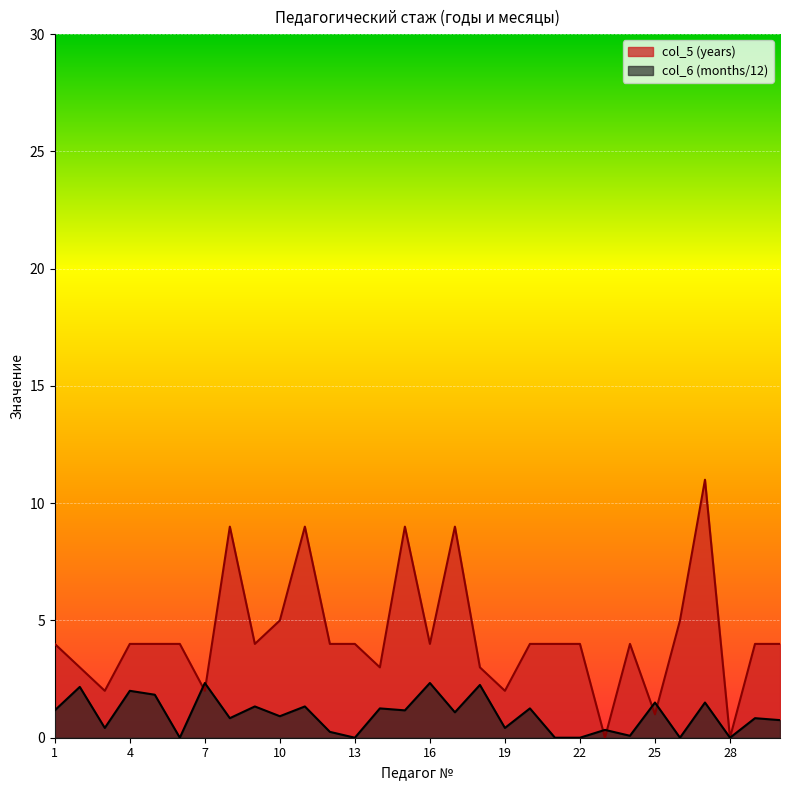

Where is col_6 (months) nearest to the value 1?

17